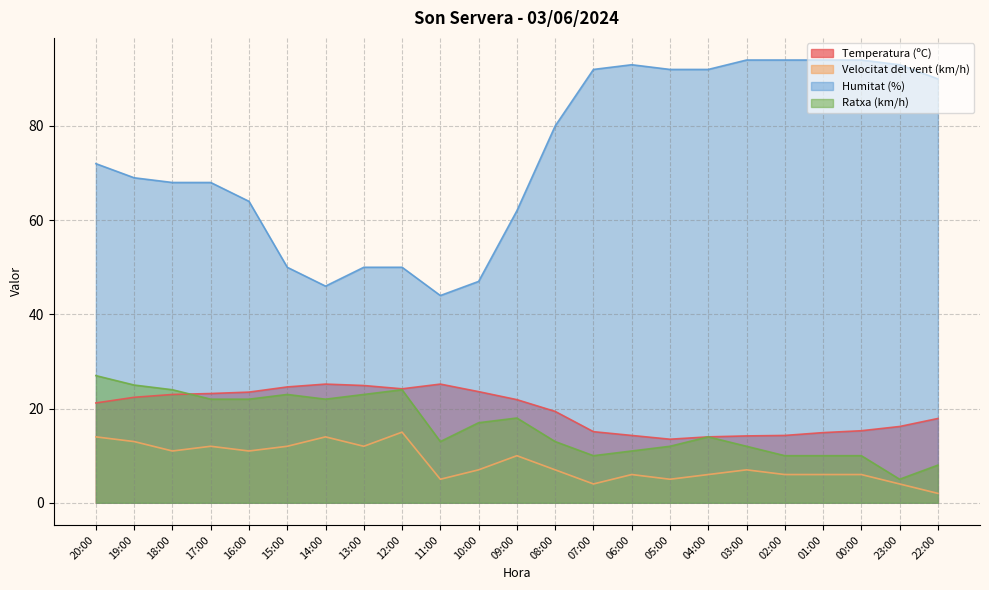

What is the highest value of the Ratxa (km/h) series?

27.0